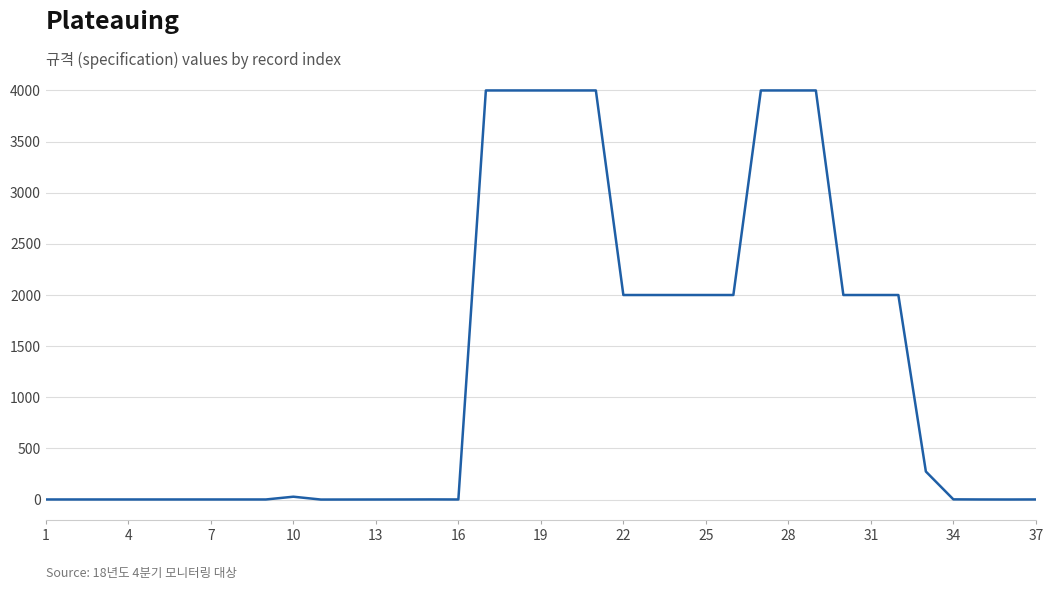

What is the greatest value displayed?

4000.0